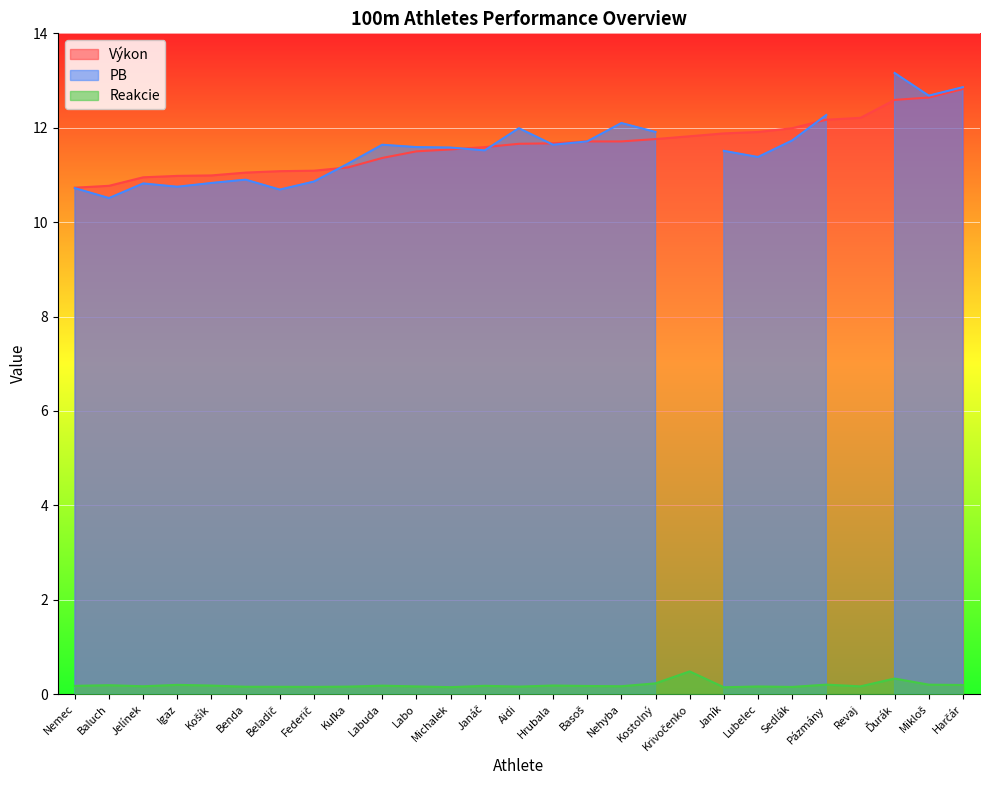

Which category has the highest value in the Výkon series?

Harčár